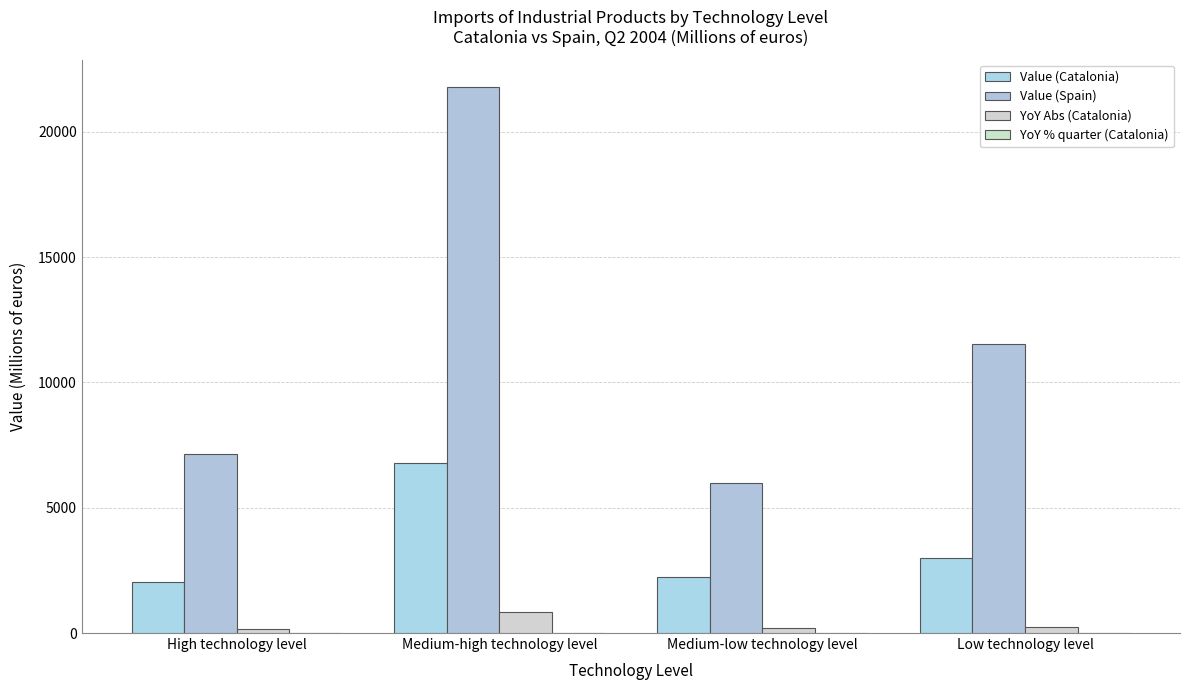

How many distinct data groups are displayed?

4